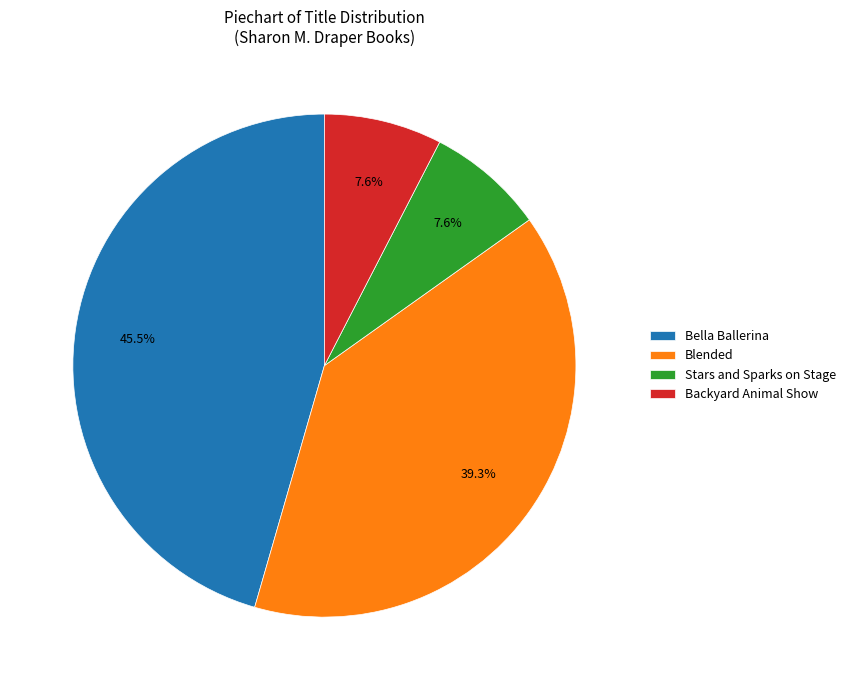

To the nearest percent, what portion does Blended represent?

39%